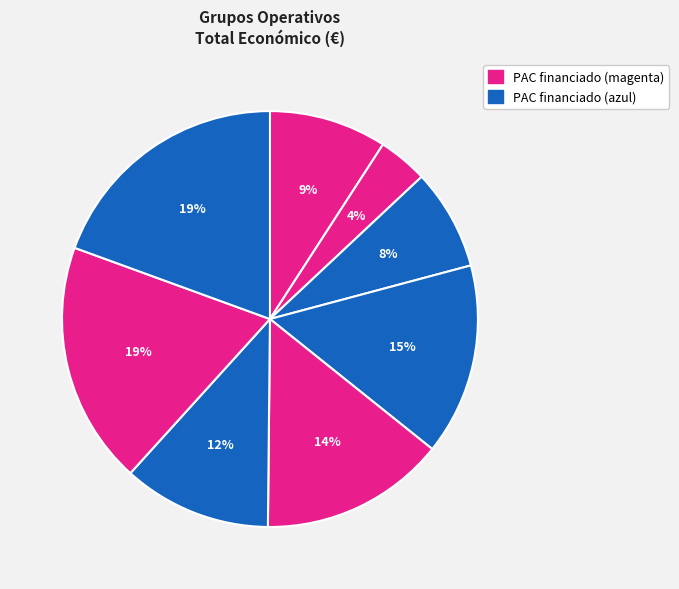

Is there a majority slice in this chart?

No